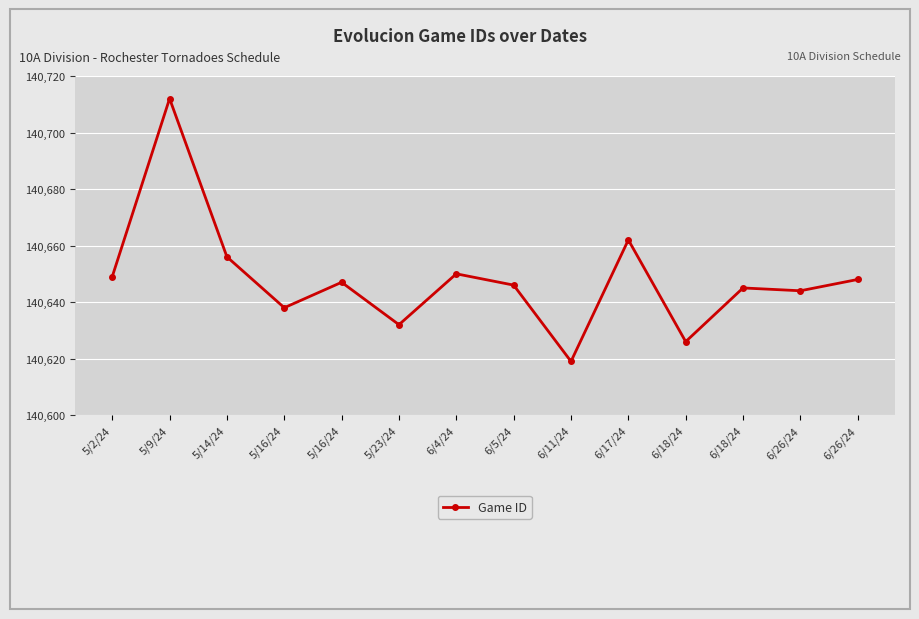

Rank the categories by value from lowest to highest.

6/11/24, 6/18/24, 5/23/24, 5/16/24, 6/26/24, 6/18/24, 6/5/24, 5/16/24, 6/26/24, 5/2/24, 6/4/24, 5/14/24, 6/17/24, 5/9/24